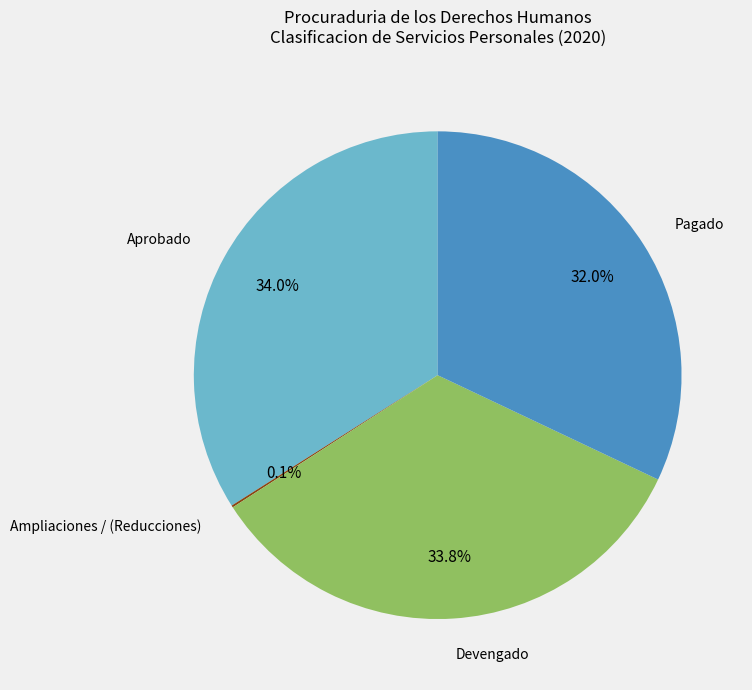

Is there a majority slice in this chart?

No